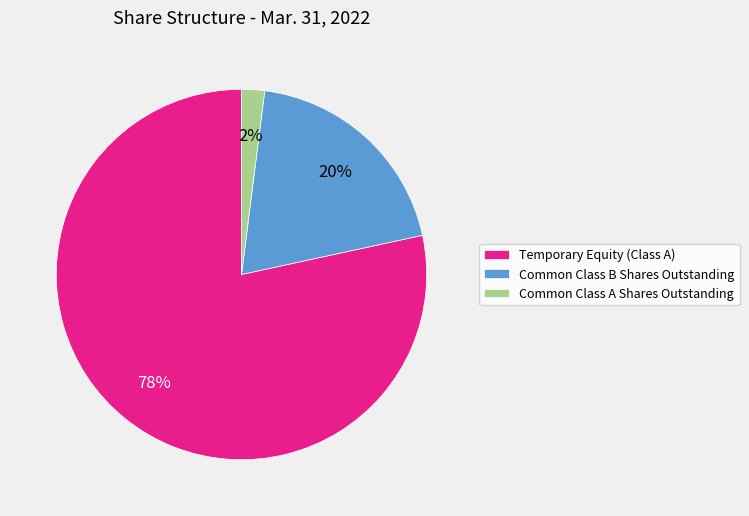

To the nearest percent, what is the combined percentage of Common Class B Shares Outstanding and Common Class A Shares Outstanding?

22%